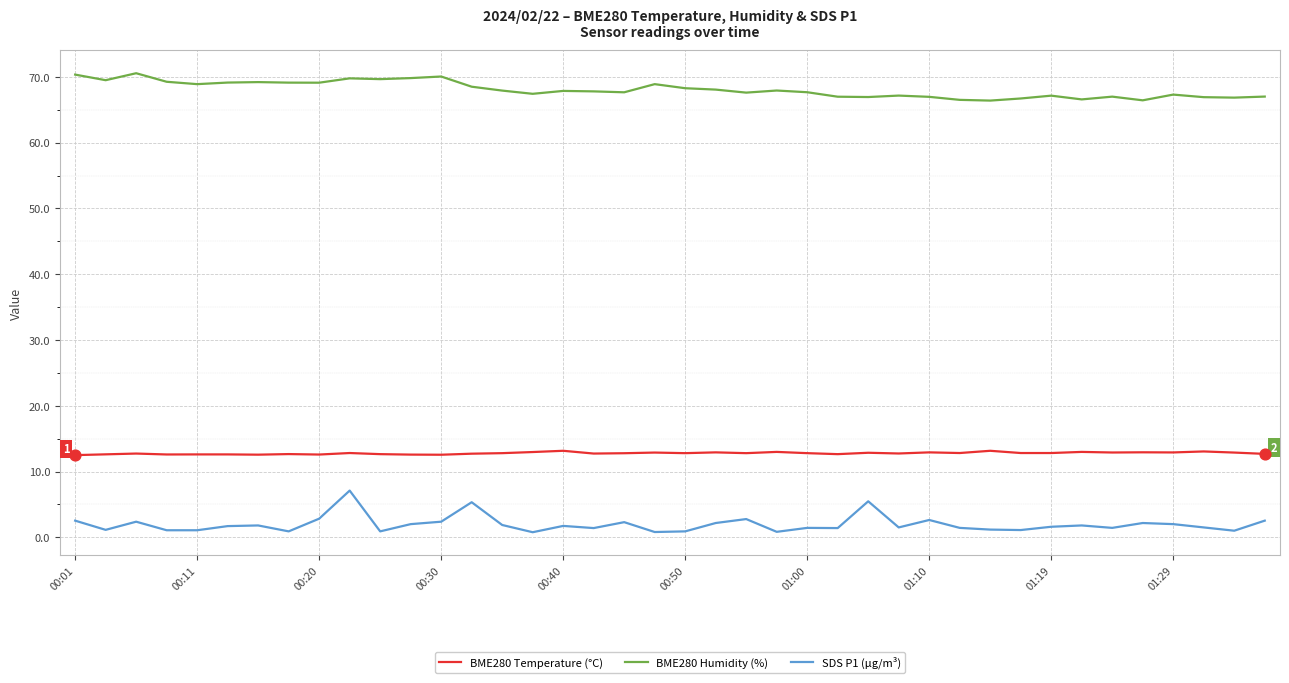

What are all the series names shown in the legend?

BME280 Temperature (°C), BME280 Humidity (%), SDS P1 (µg/m³)